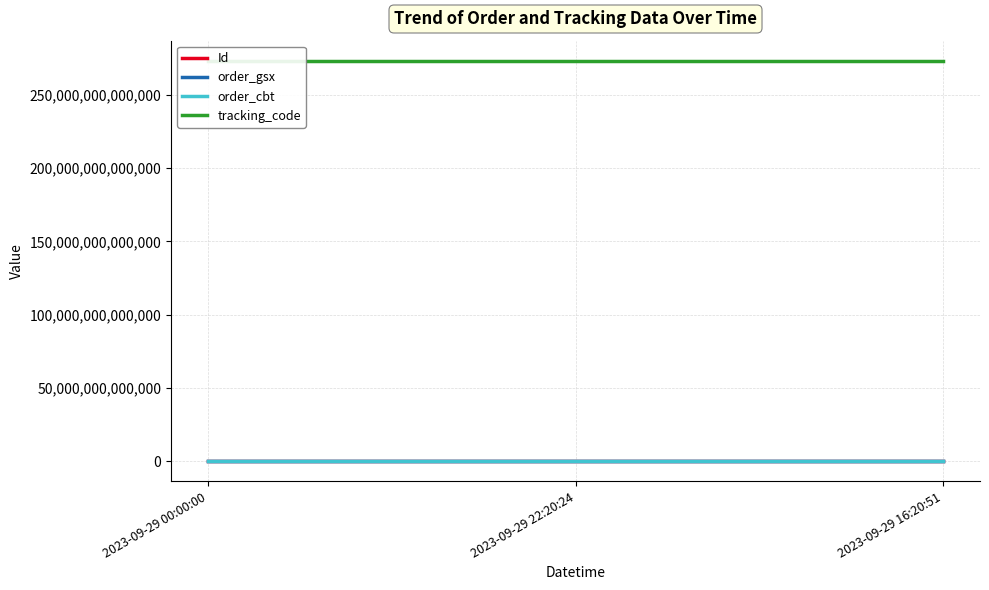

What position from the left is 2023-09-29 16:20:51?

3